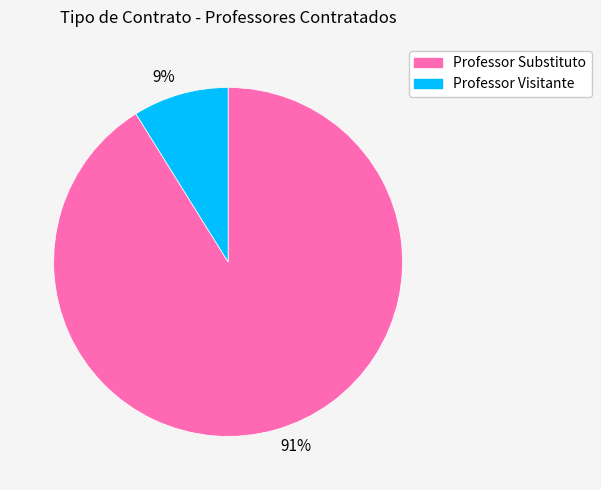

To the nearest percent, what is the average slice percentage?

50%